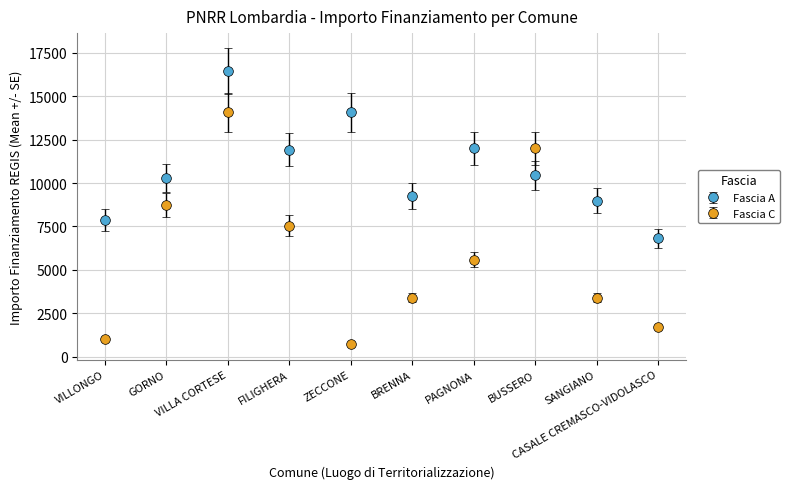

What is the value of the Fascia A point at the 7th from the left?

12005